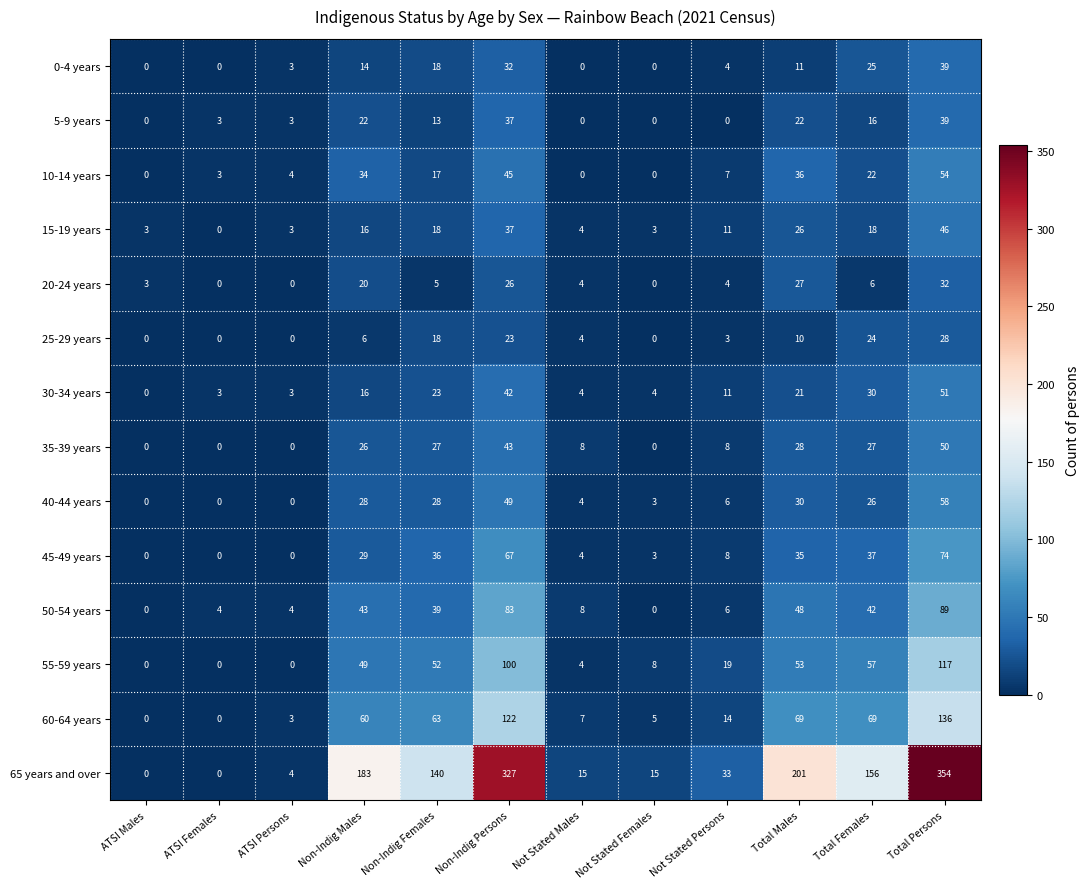

What is the maximum value shown in the chart?

354